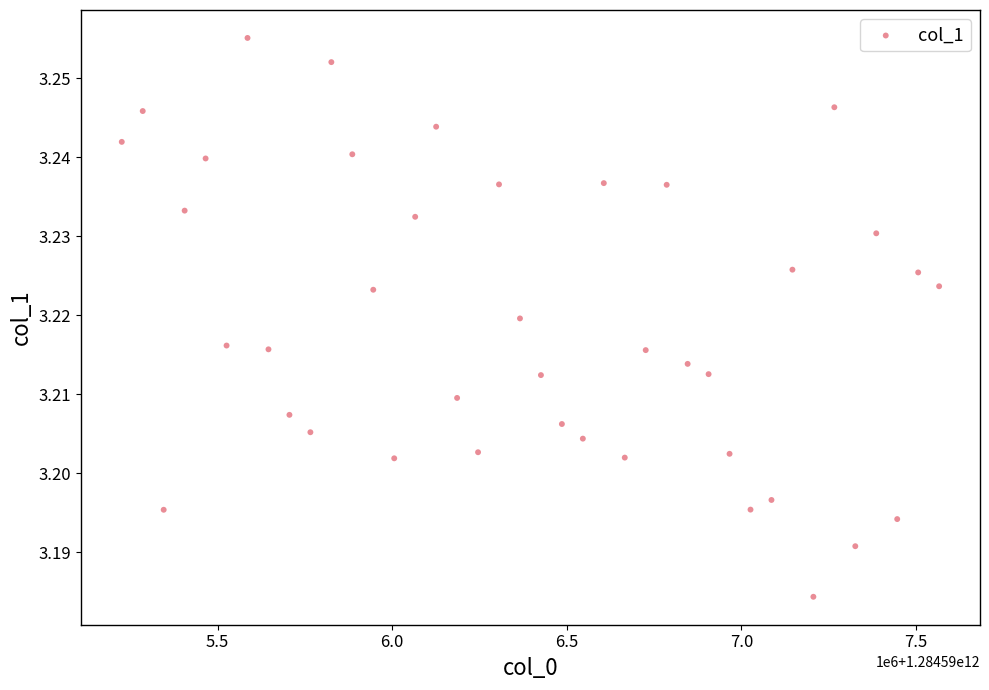

What is the range of X values (max minus min)?

2340000.0